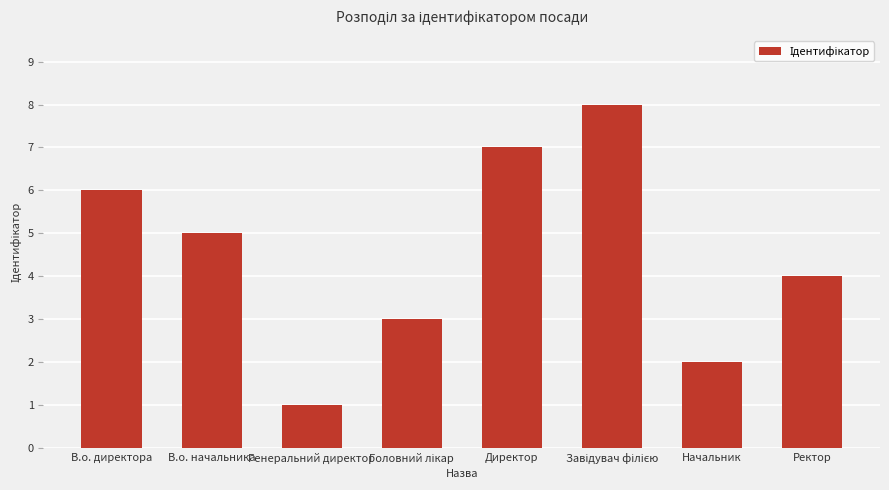

The chart shows a value of 6 at В.о. директора. True or false?

True